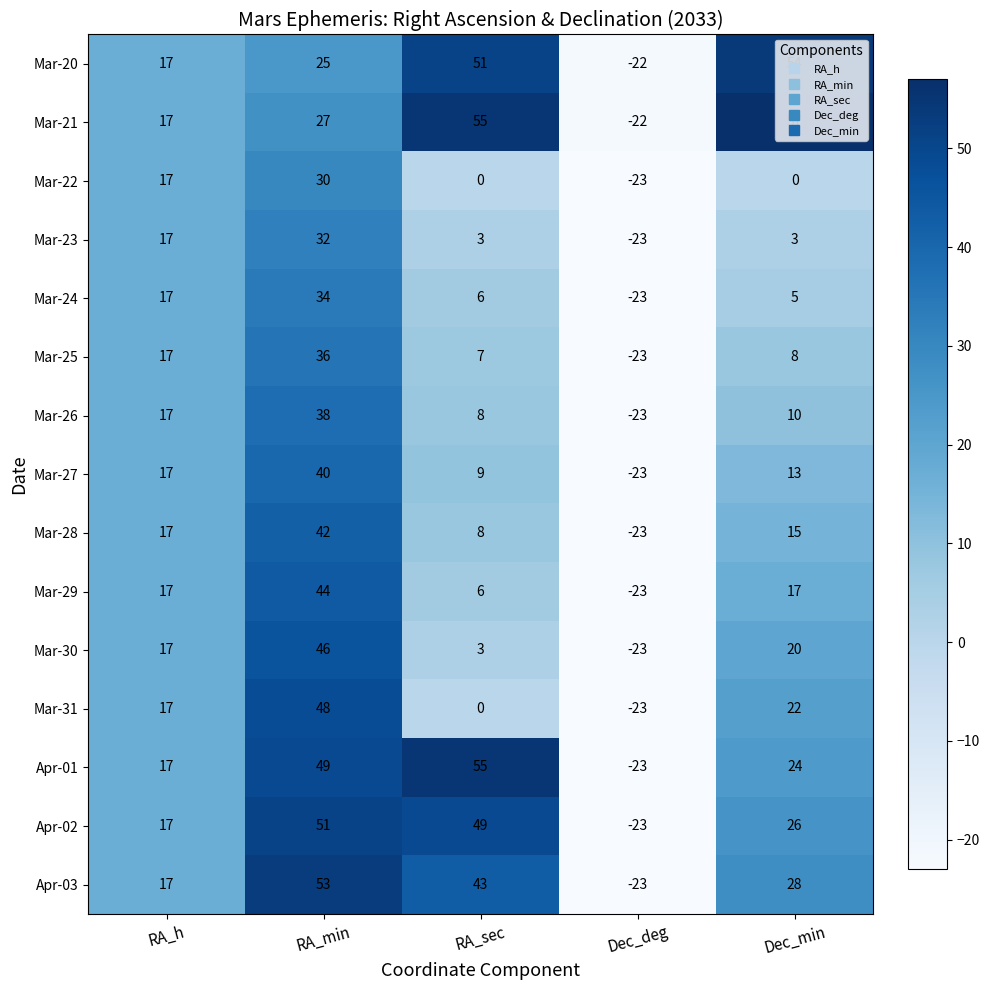

The value of Mar-20 at RA_min is 25. True or false?

True